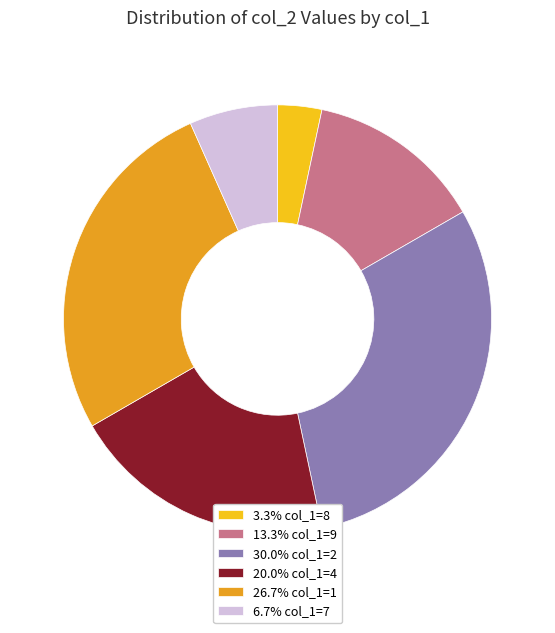

Does 26.7% col_1=1 account for over 50% of the chart?

No